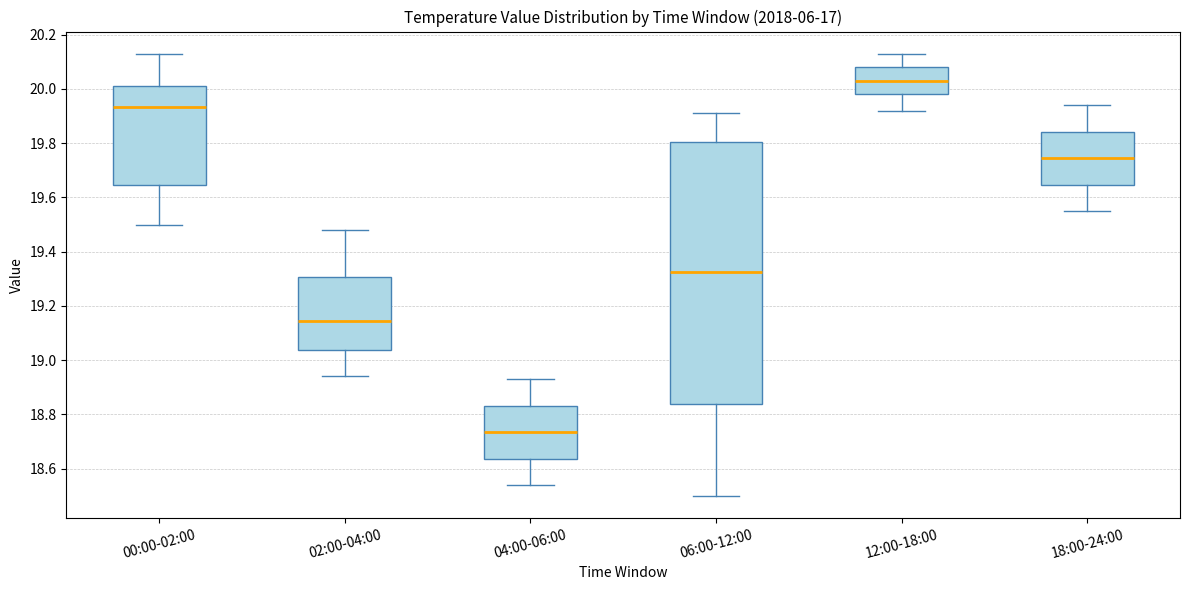

Reading left to right, transcribe this box plot: for each box, give where its median line is, the range the box spans, and where its two whiskers end, as read against the y-axis. The values are not printed on the chart, so give them approximately, as read against the axis.

00:00-02:00: median 19.94, box 19.64 to 20.02, whiskers 19.50 to 20.14
02:00-04:00: median 19.14, box 19.04 to 19.30, whiskers 18.94 to 19.48
04:00-06:00: median 18.74, box 18.64 to 18.84, whiskers 18.54 to 18.94
06:00-12:00: median 19.32, box 18.84 to 19.80, whiskers 18.50 to 19.92
12:00-18:00: median 20.04, box 19.98 to 20.08, whiskers 19.92 to 20.14
18:00-24:00: median 19.74, box 19.64 to 19.84, whiskers 19.56 to 19.94